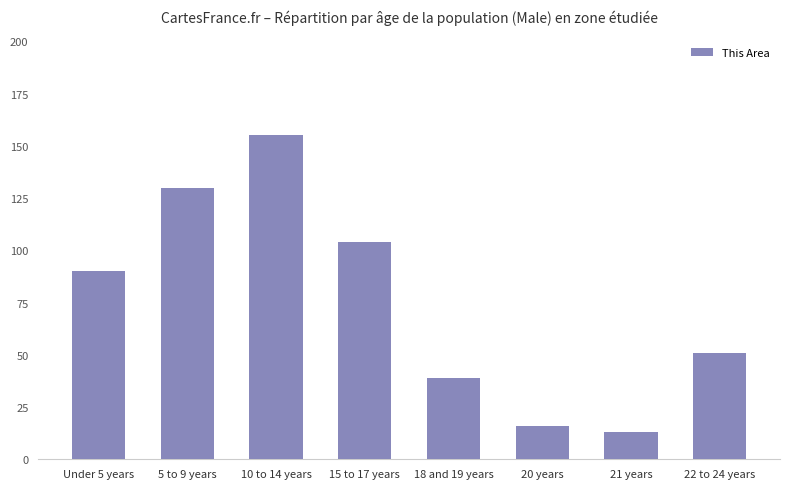

True or false: the data shows 5 at 20 years.

False